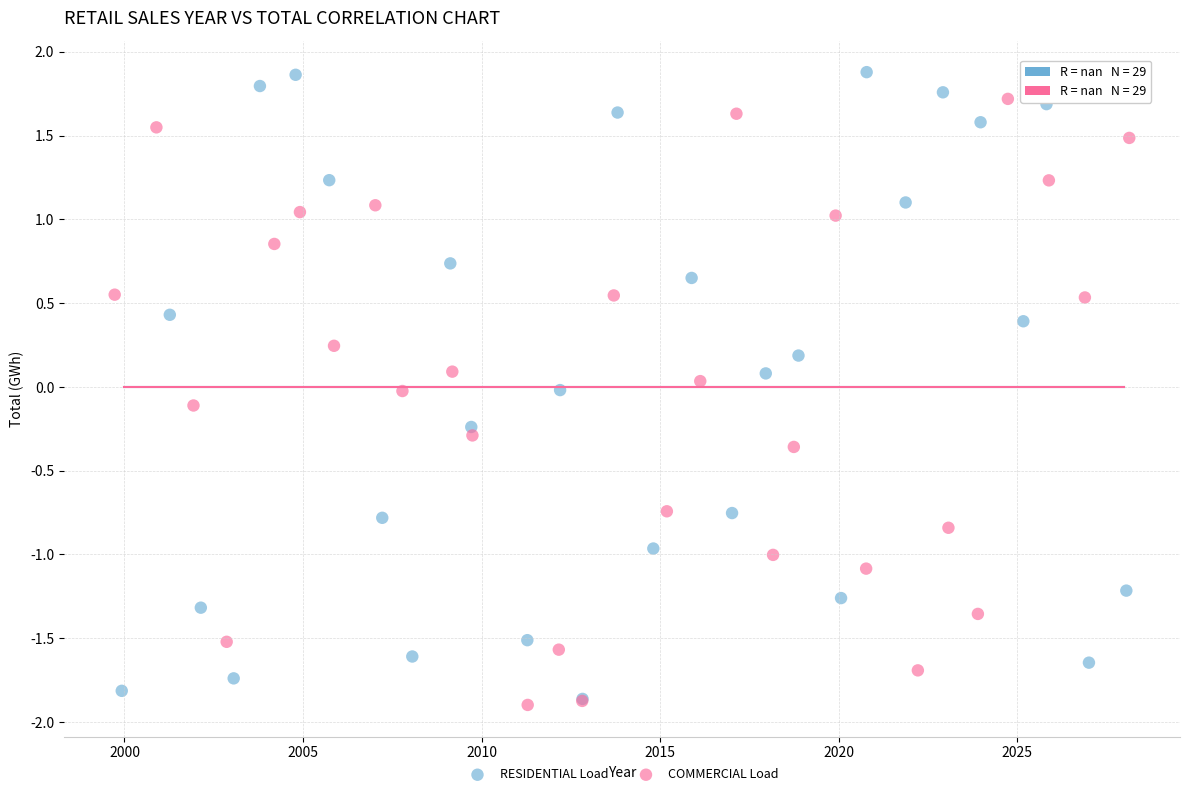

Which series contains the lowest Y value?

COMMERCIAL Load